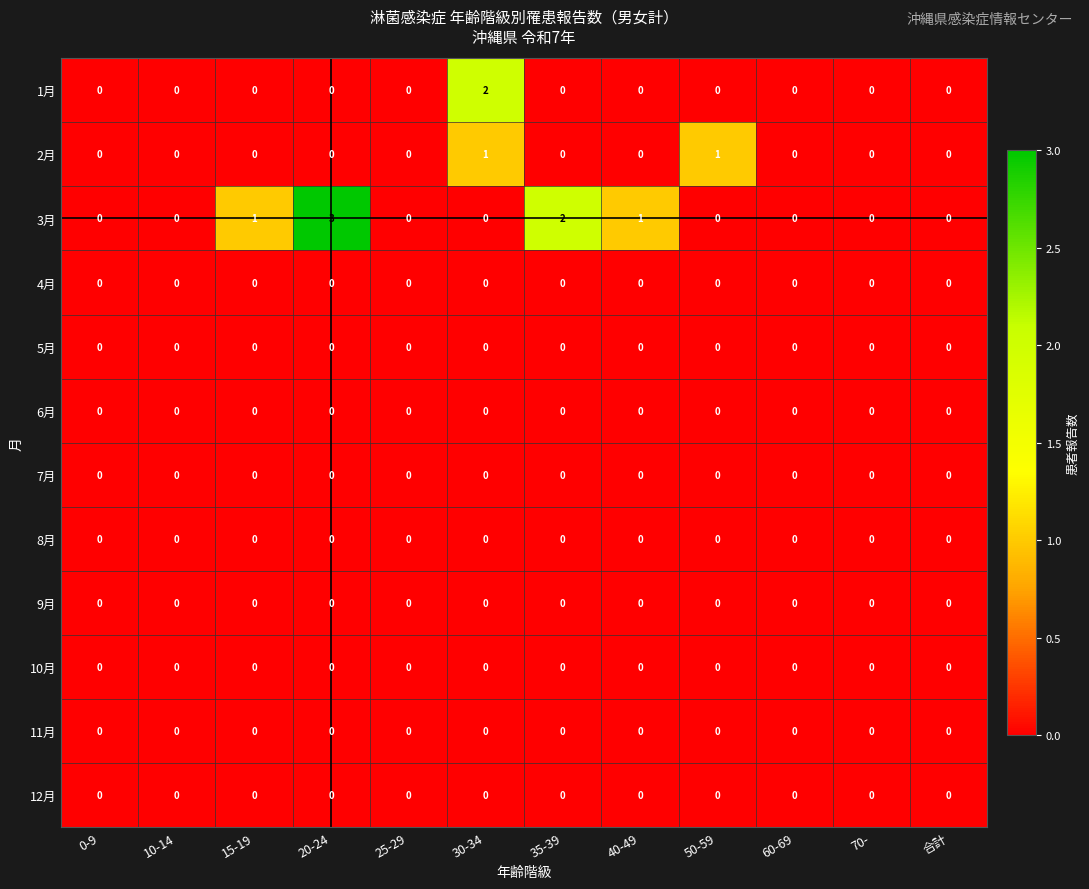

Which series has the largest total across all categories?

3月